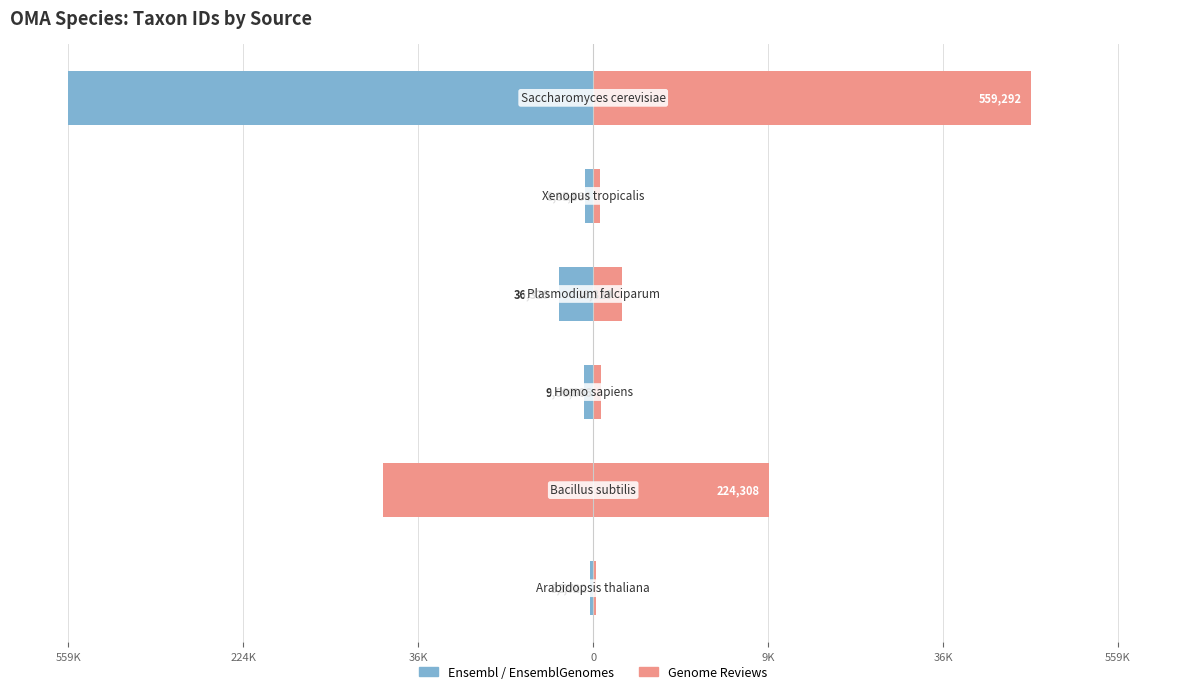

Reading right to left, transcribe all the data shown in this chart.

Taxon ID (left): 36K=-18.0	9K=-0.3	0=-1.2	36K=-0.3	224K=-7.2	559K=-0.1
Taxon ID (right): 36K=15.0	9K=0.2	0=1.0	36K=0.3	224K=6.0	559K=0.1